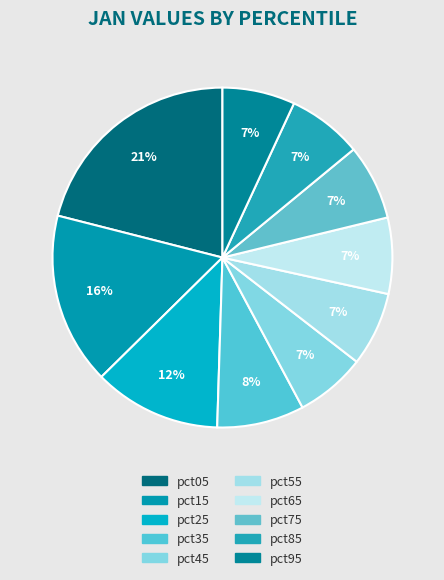

What is the change in value from pct15 to pct35?

-1.2